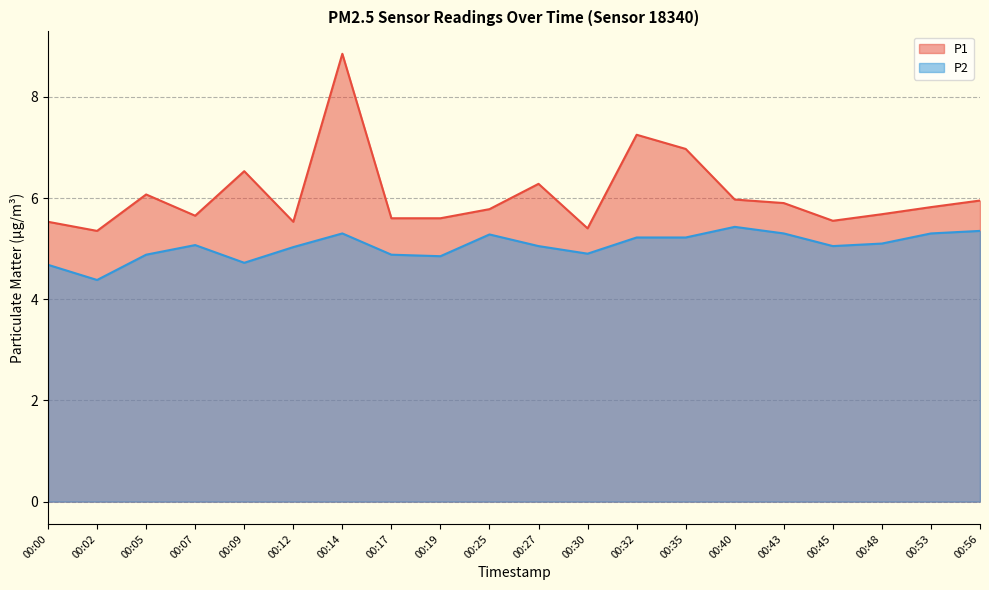

Reading left to right, what are all the values shown in this chart?

P1: 5.5	5.3	6.1	5.7	6.5	5.5	8.8	5.6	5.6	5.8	6.3	5.4	7.2	7.0	6.0	5.9	5.5	5.7	5.8	6.0
P2: 4.7	4.4	4.9	5.1	4.7	5.0	5.3	4.9	4.8	5.3	5.0	4.9	5.2	5.2	5.4	5.3	5.0	5.1	5.3	5.3